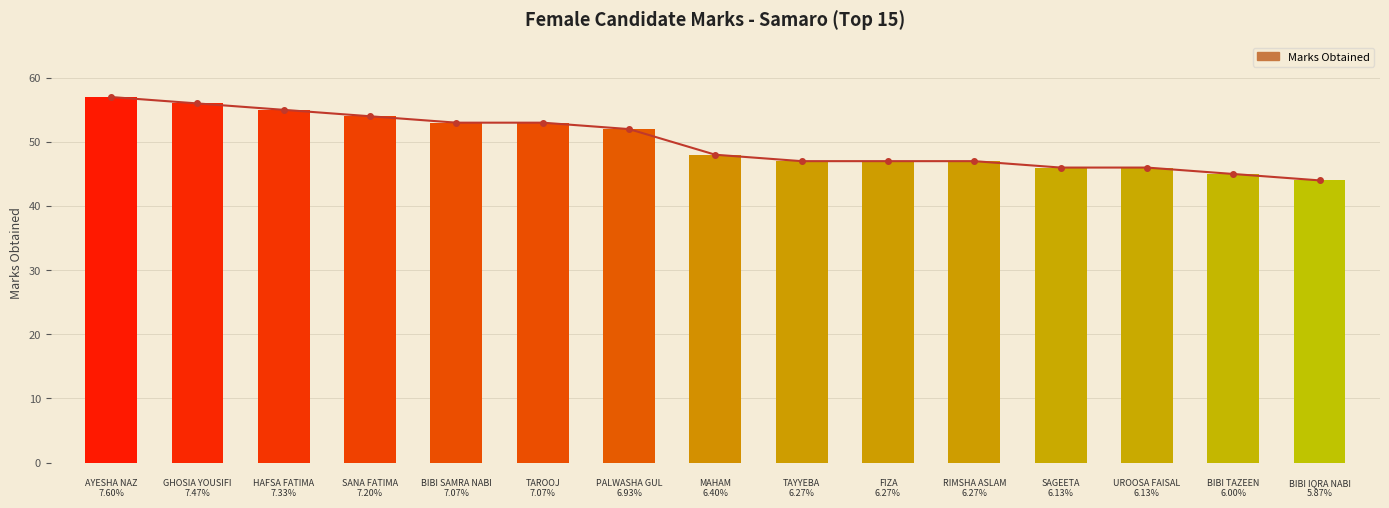

What is the difference between the values at 3 and 1?

2